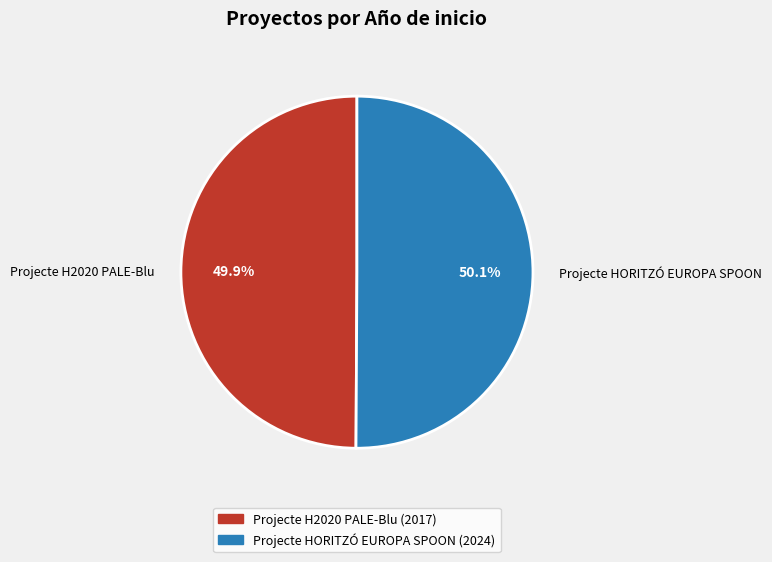

What percentage do Projecte HORITZÓ EUROPA SPOON and Projecte H2020 PALE-Blu together represent?

100.0%